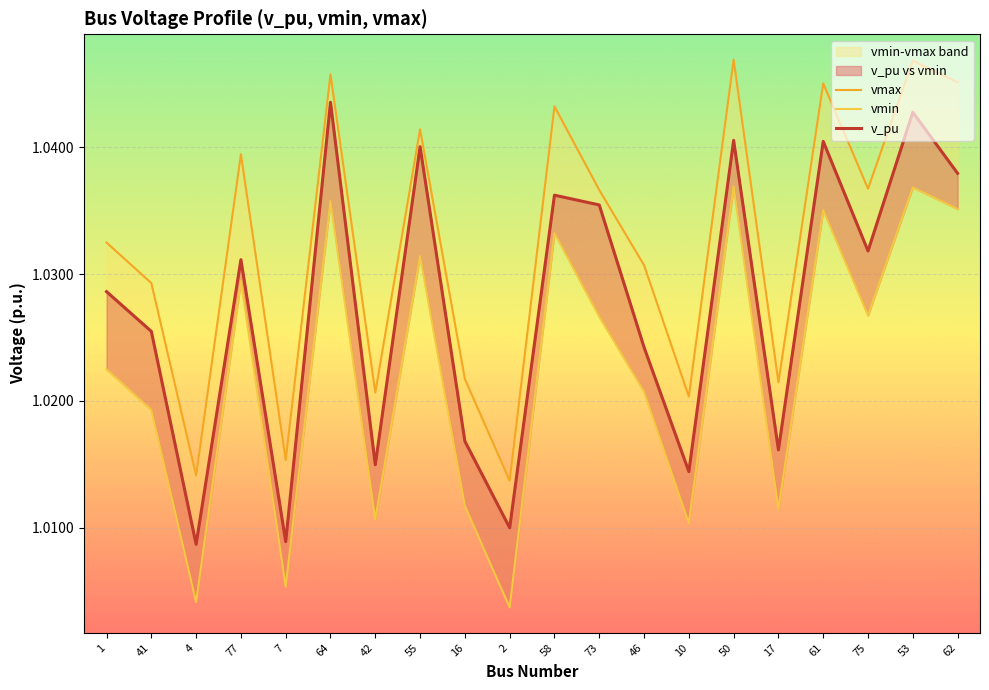

How many lines are shown in the chart?

3